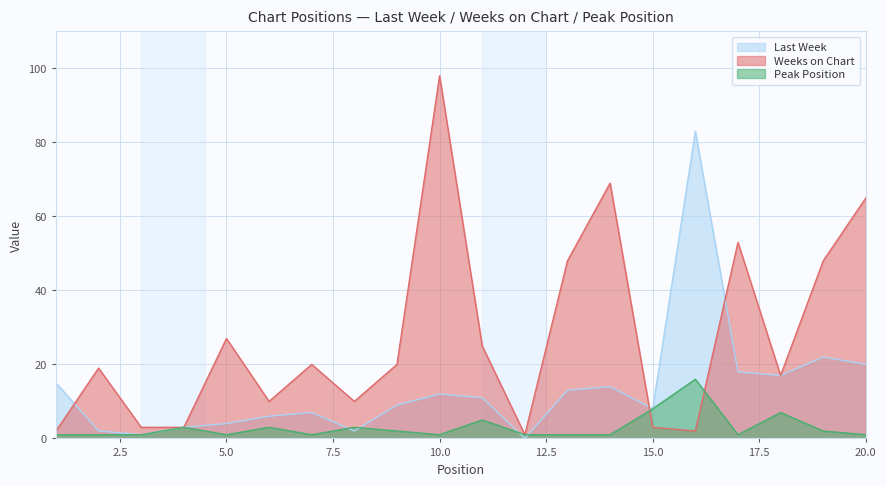

True or false: Weeks on Chart has more than 2 interior local peaks.

True